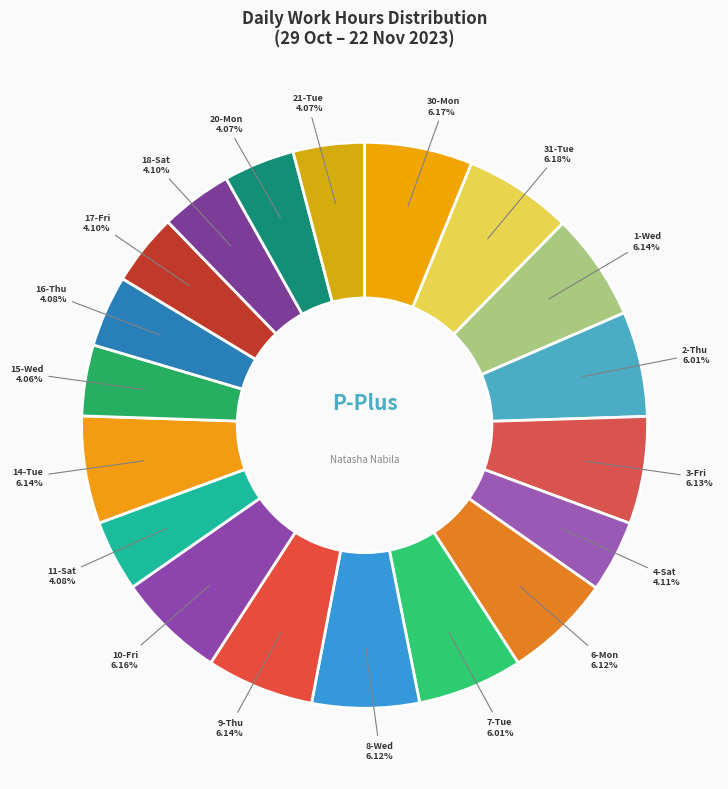

Is there a majority slice in this chart?

No